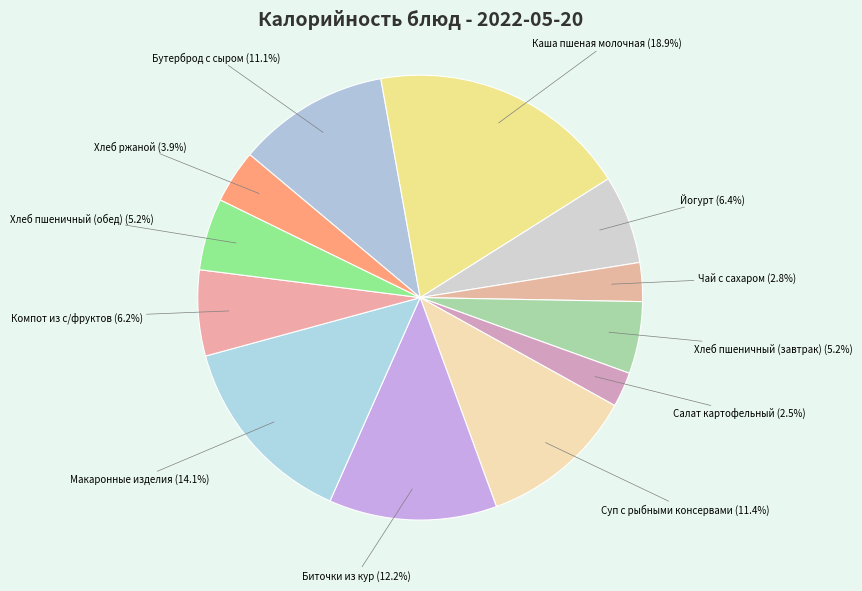

Approximately how many times larger is the value at Бутерброд с сыром compared to Хлеб пшеничный (обед)?

2.1